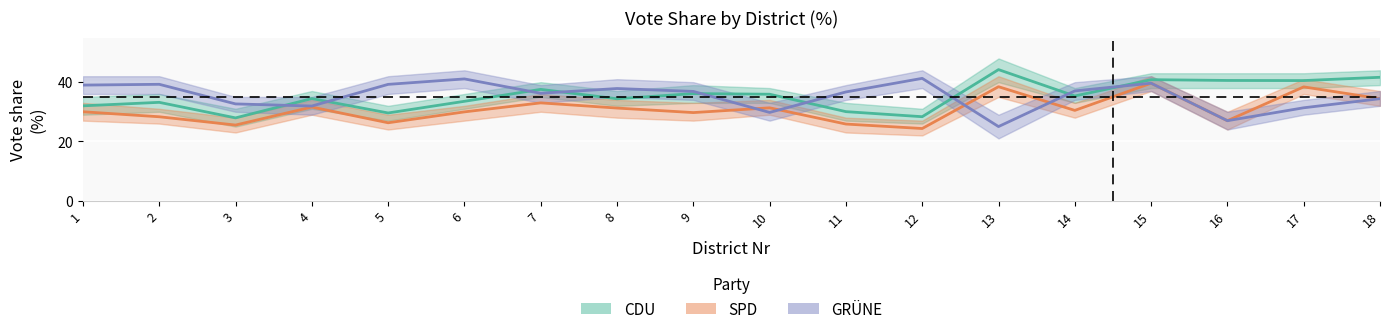

At 9, list the series in order from smallest to largest.

SPD, CDU, GRÜNE